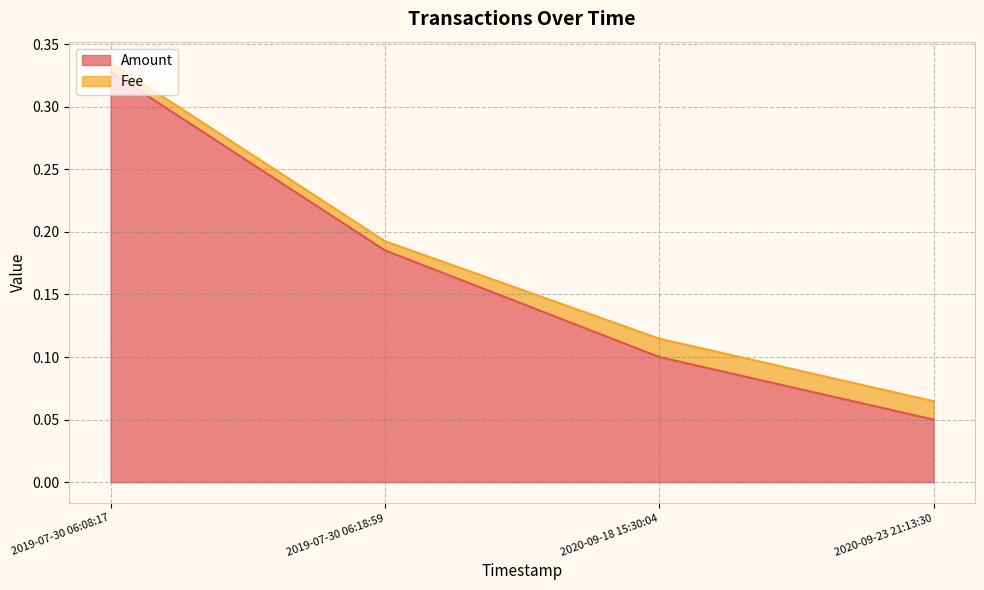

What is the label of the 3rd point from the left?

2020-09-18 15:30:04